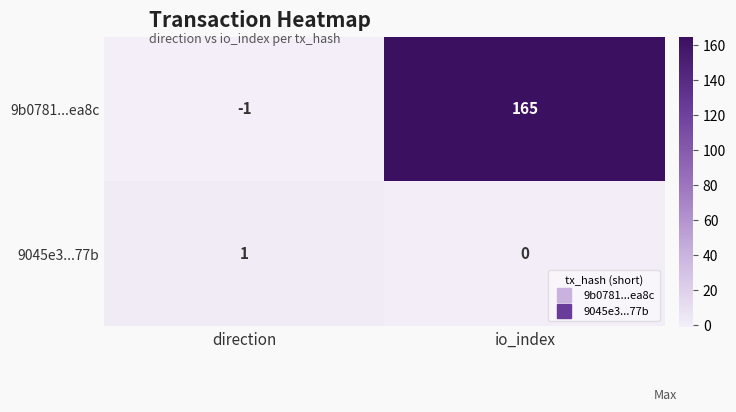

What value does the 9b0781...ea8c series have at io_index?

165